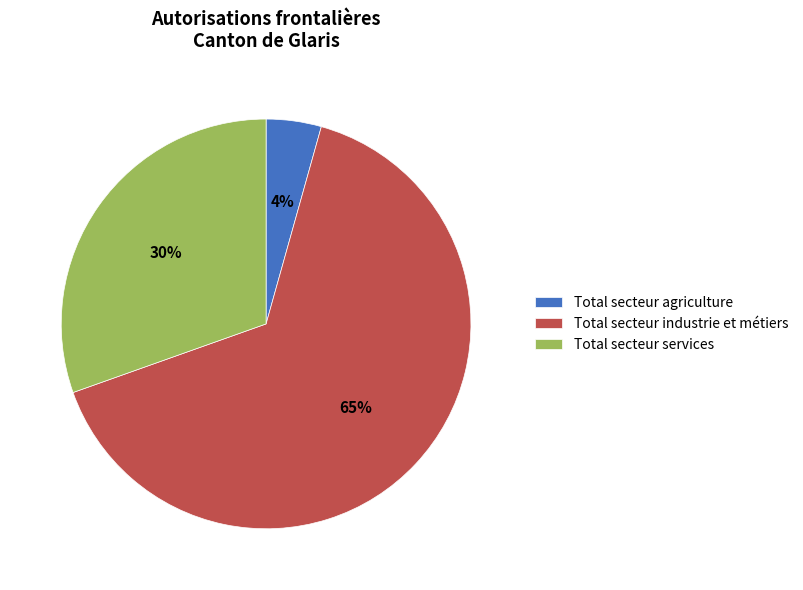

Is there any slice that represents more than half of the pie?

Yes